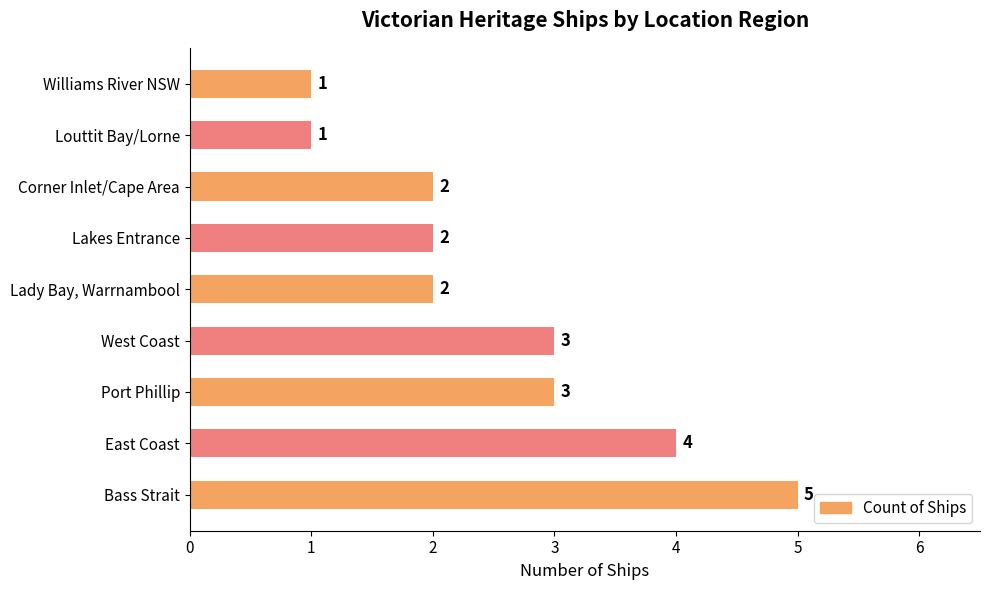

How many data points does each series have?

9